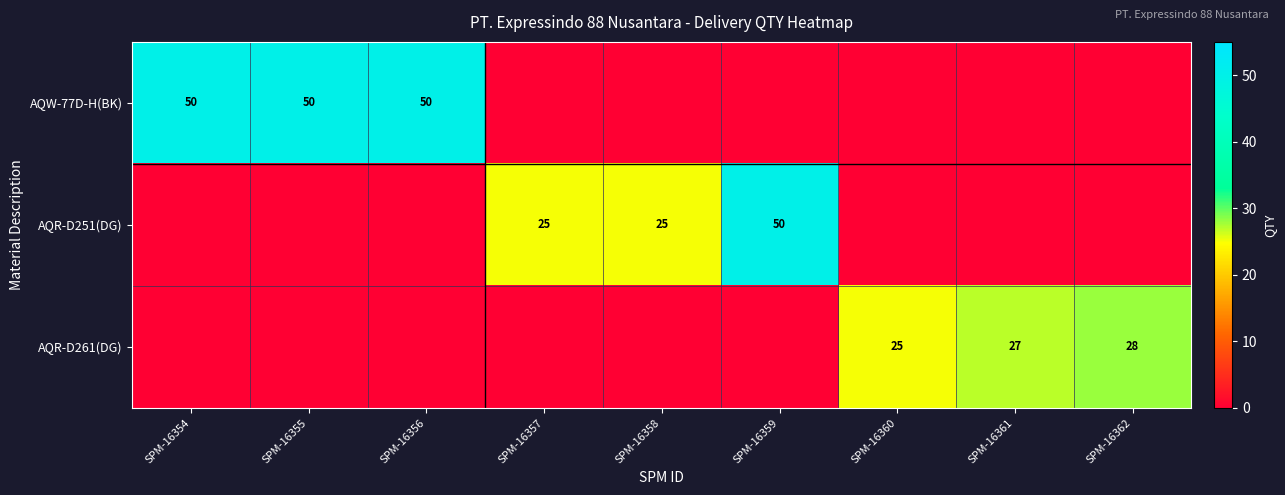

At which label does AQR-D251(DG) reach its minimum?

SPM-16354